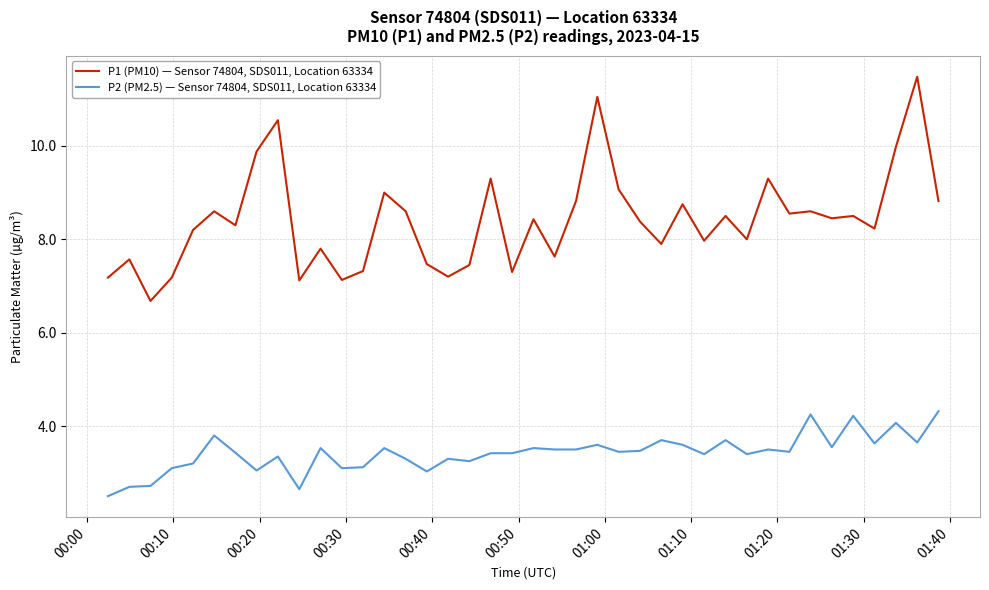

Which series has the largest total across all categories?

P1 (PM10) — Sensor 74804, SDS011, Location 63334